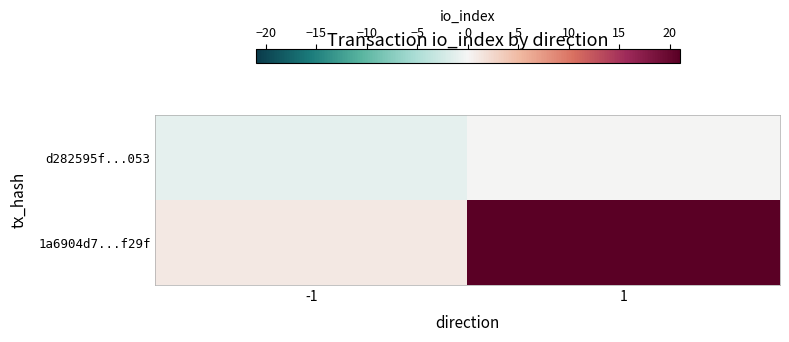

Count the number of data series in this chart.

2